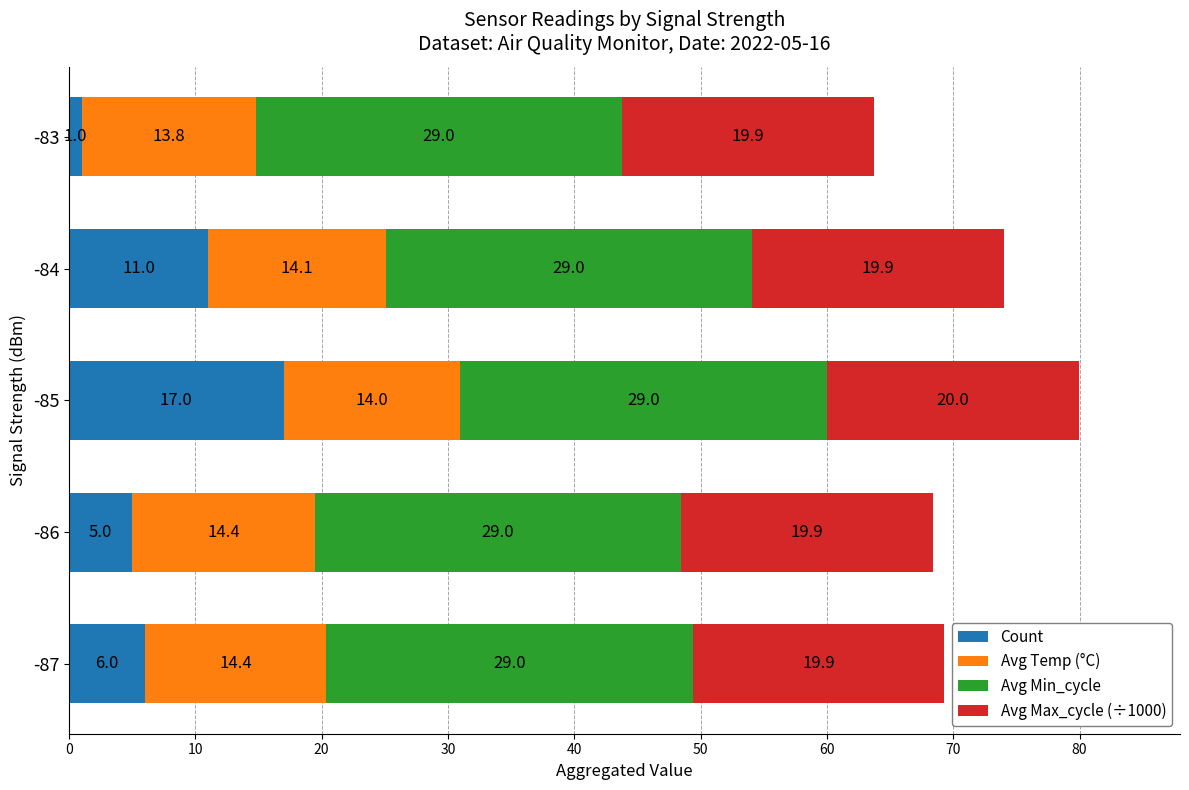

At which category is the sum across all series the highest?

-85